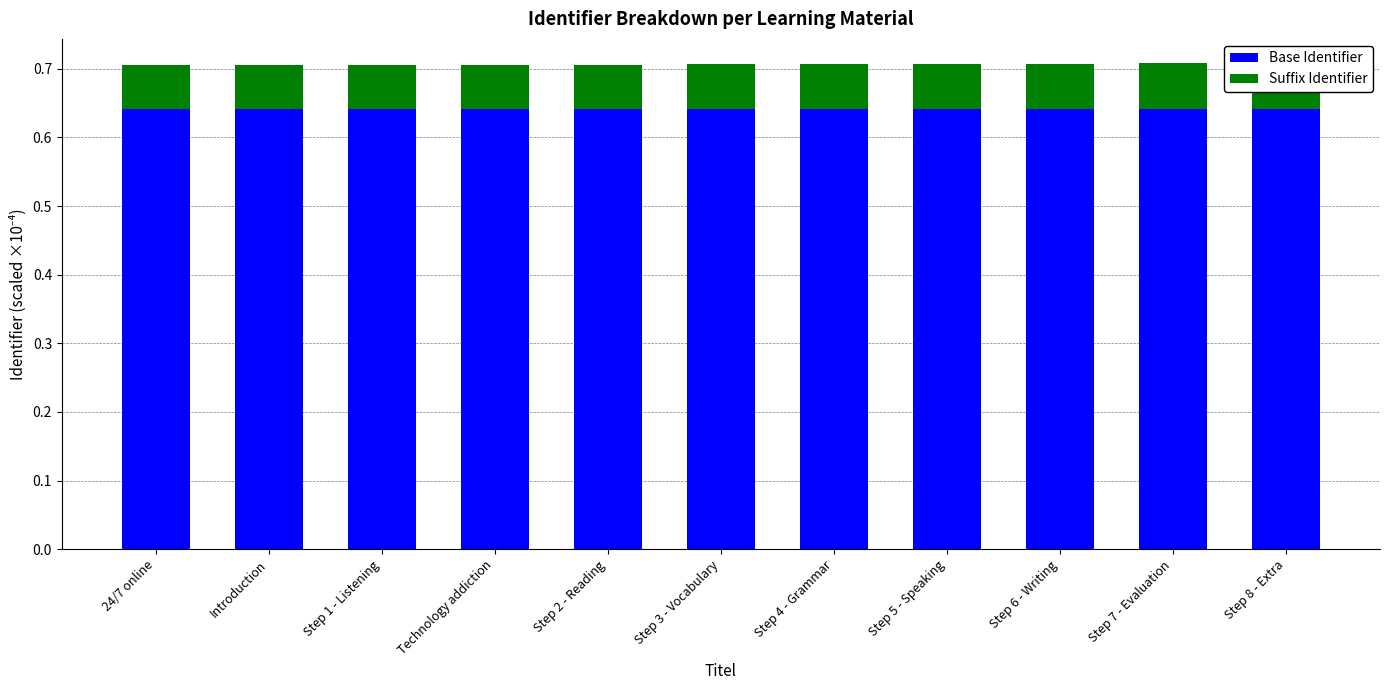

At how many categories does at least one series exceed 0?

11